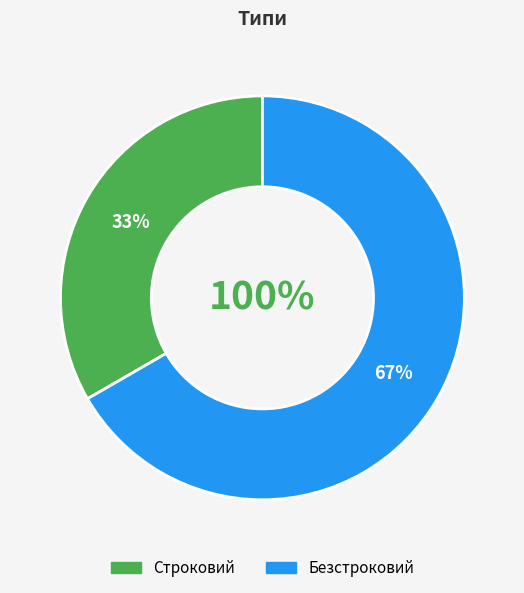

Rank the categories by value from lowest to highest.

Строковий, Безстроковий